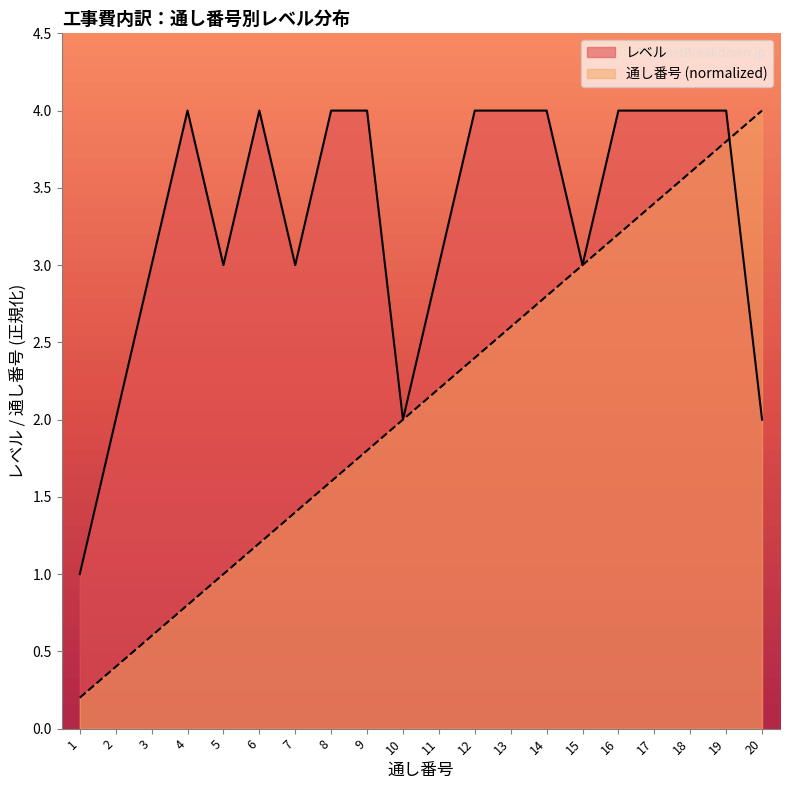

The レベル series shows 4.0 at 14. True or false?

True